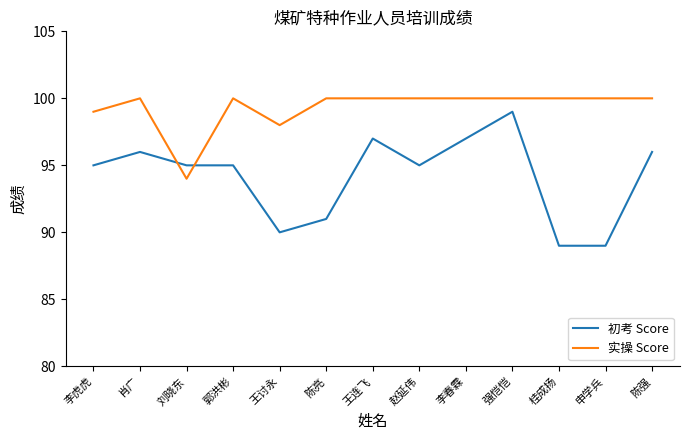

True or false: 初考 Score and 实操 Score cross at least once.

True